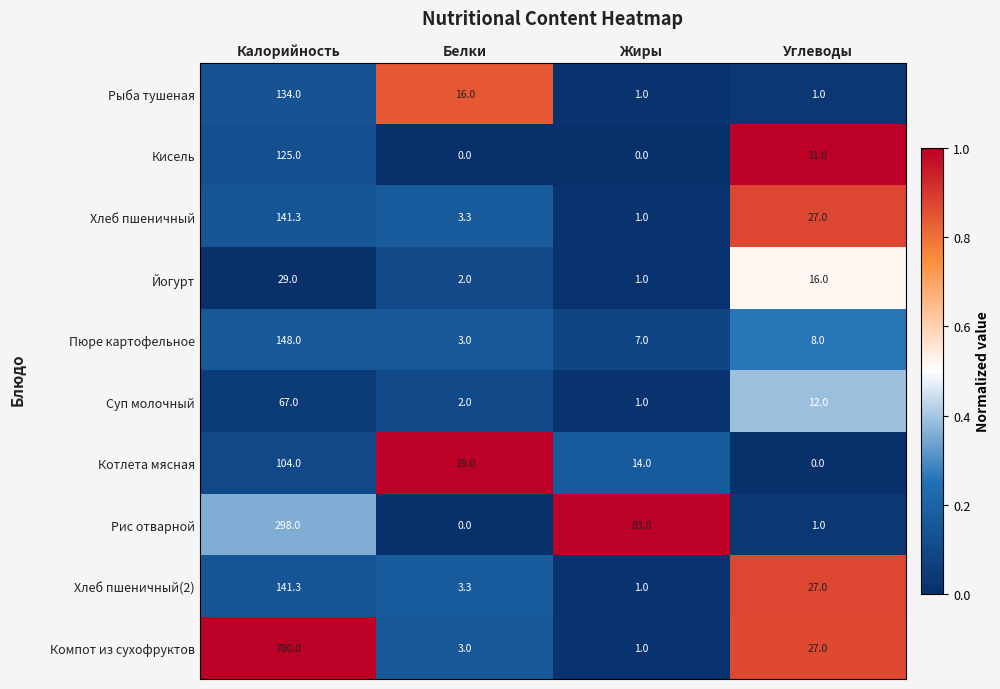

What is the difference between the highest and lowest values at Углеводы?

31.0